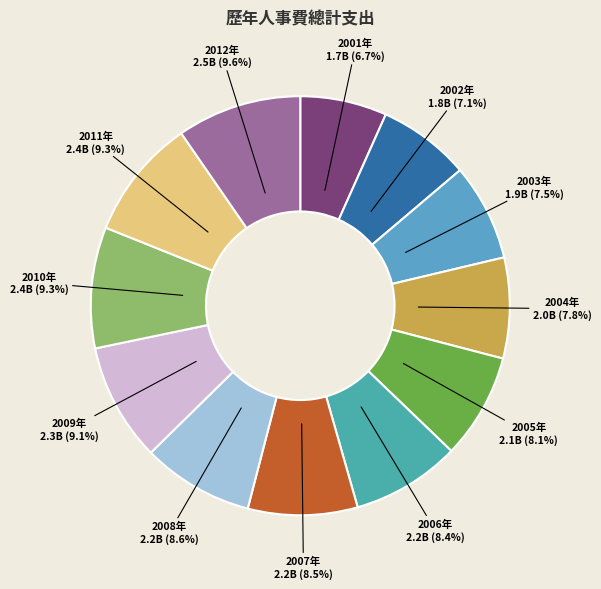

What is the total percentage of 2001年 and 2004年?

14.5%